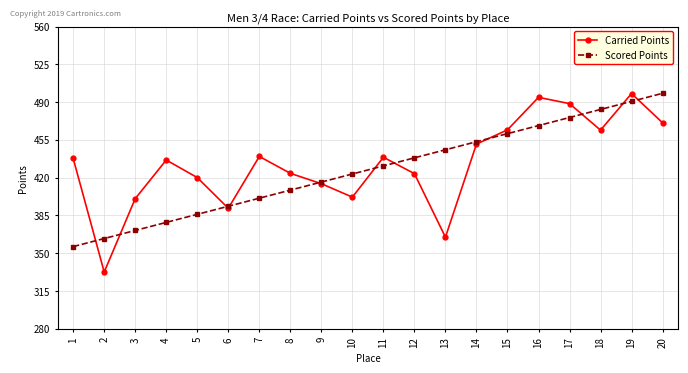

Rank the series by their average value, from lowest to highest.

Scored Points, Carried Points